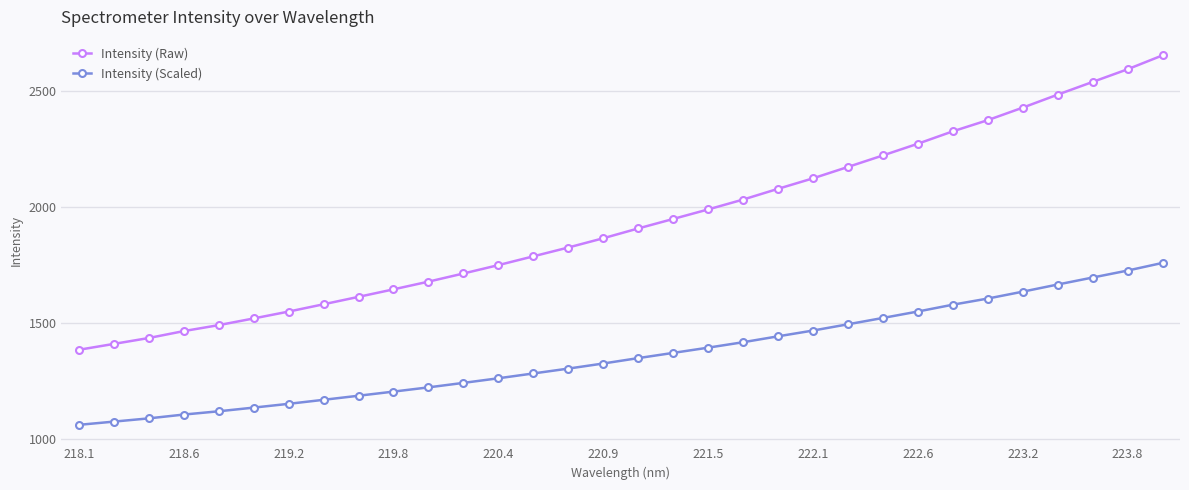

True or false: Intensity (Scaled) and Intensity (Raw) intersect in this chart.

False